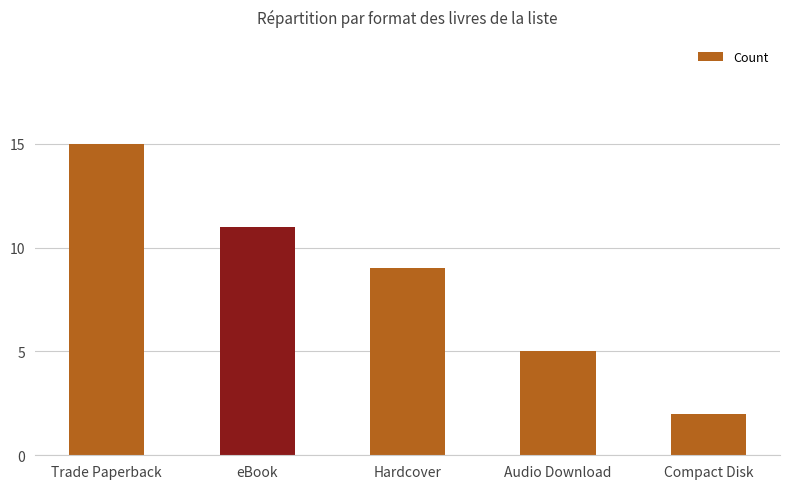

Where is the data nearest to the value 8?

Hardcover